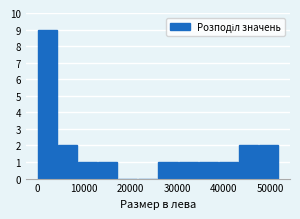

How tall is the bar that spans 47000 to 52000 on the x-axis? Neither the bar edges nor the heights are printed on the chart, so give them approximately, as read against the axes.

2